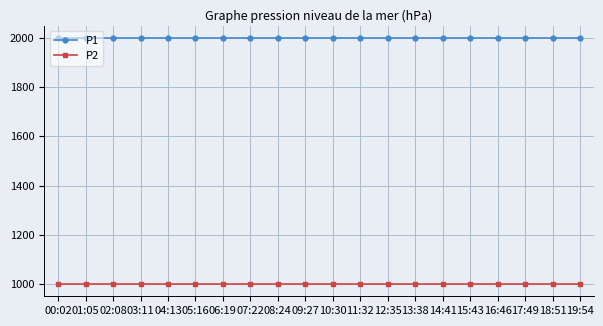

Is the value of P1 at 01:05 greater than the value of P2 at 04:13?

Yes